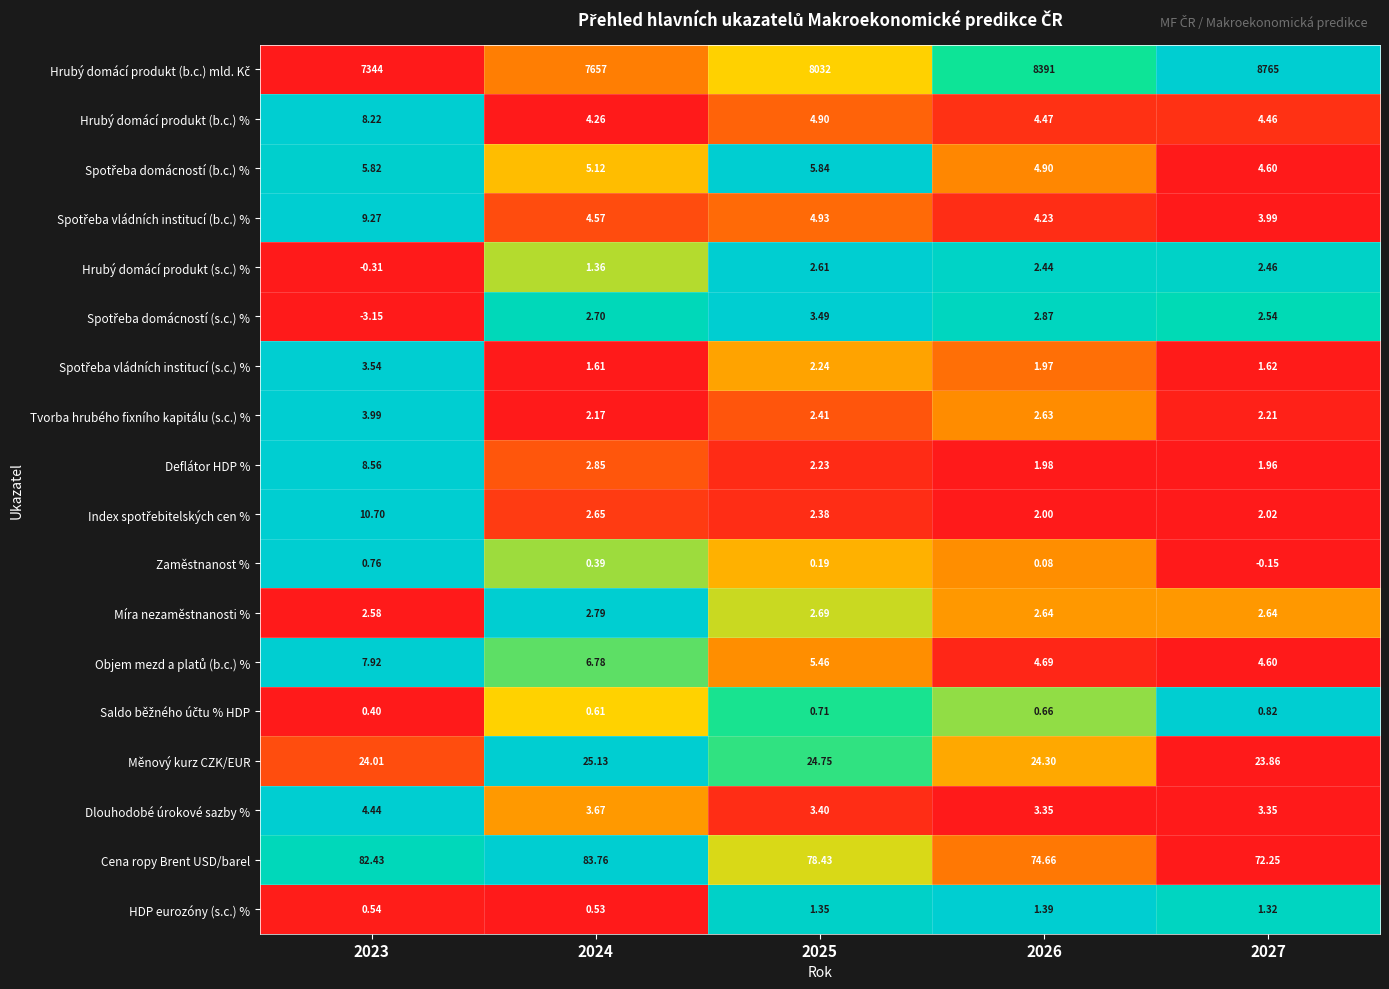

Which series has the largest range (max minus min)?

Hrubý domácí produkt (b.c.) mld. Kč